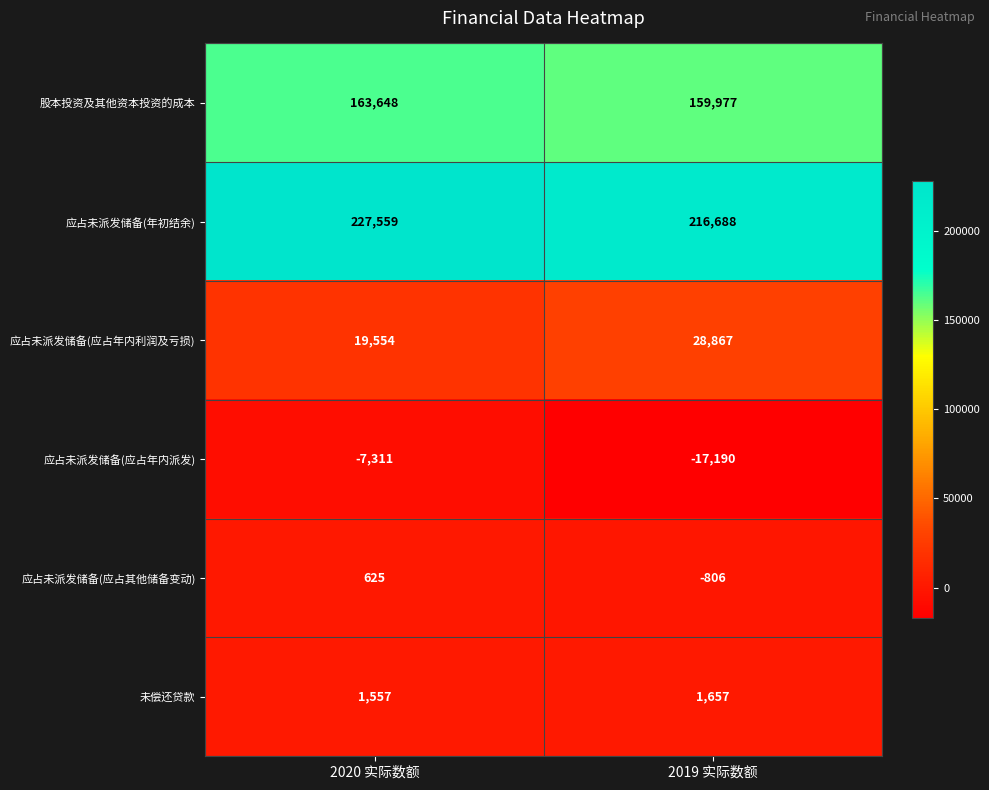

At which category does the chart reach its peak across all series?

2020 实际数额